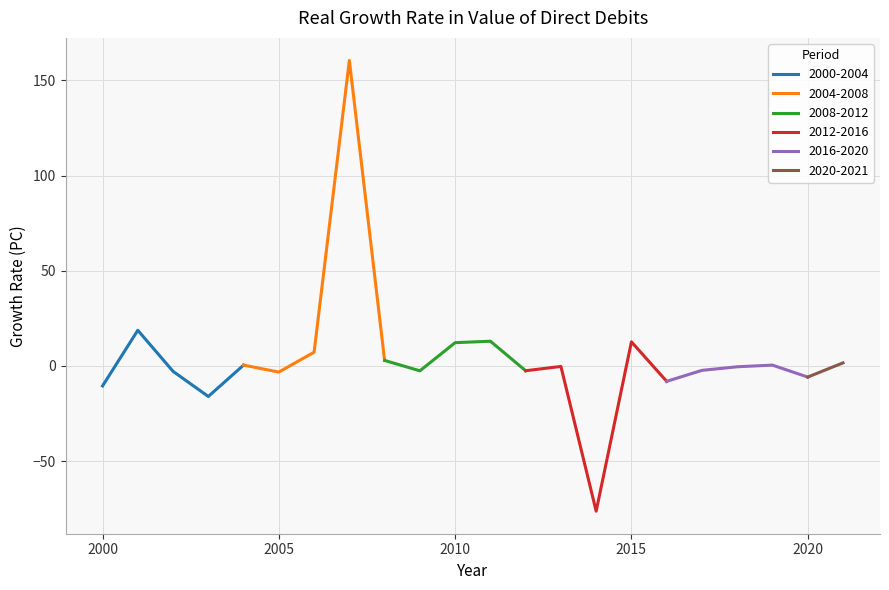

At which category does the chart reach its peak across all series?

2007